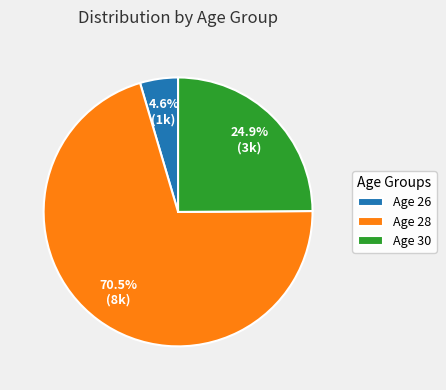

Do Age 28 and Age 26 together represent more than half of the pie?

Yes